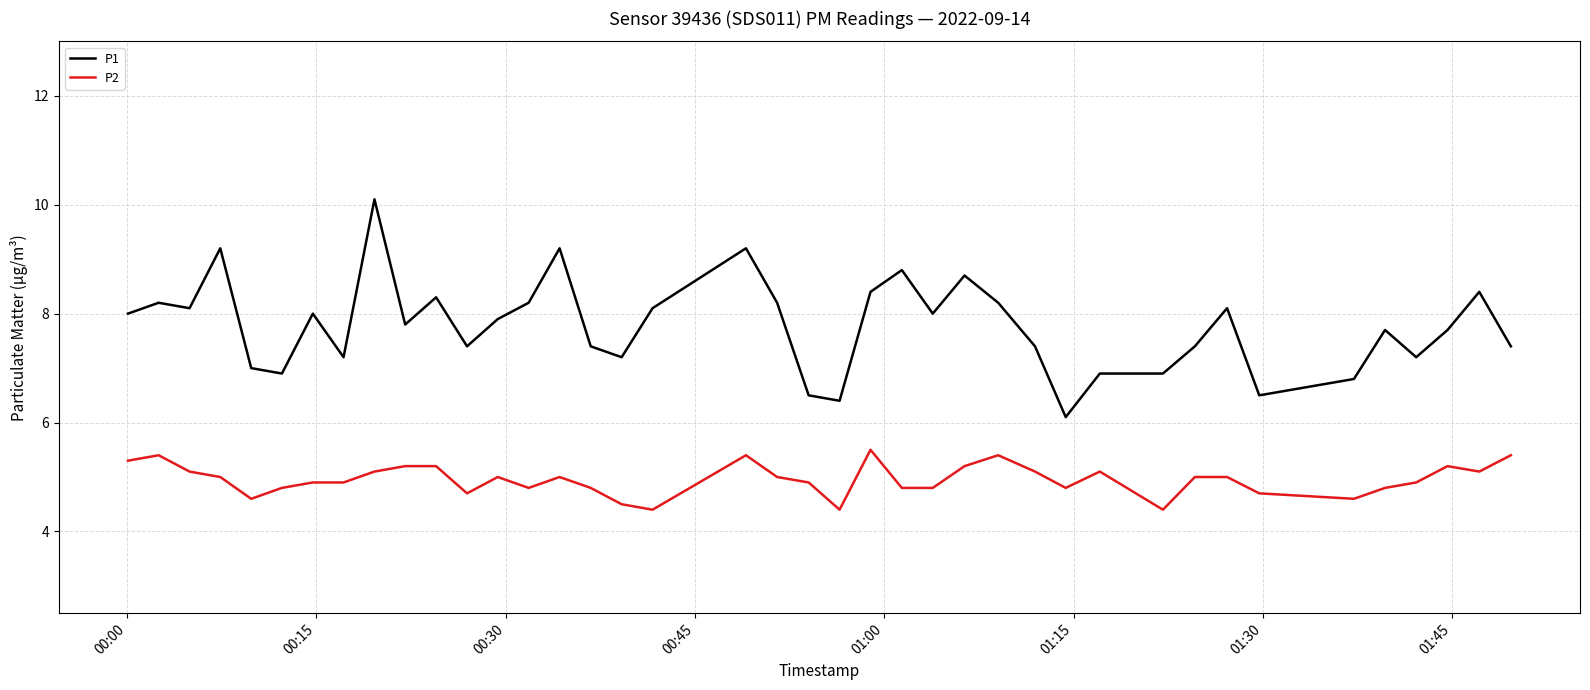

True or false: P1 and P2 intersect in this chart.

False